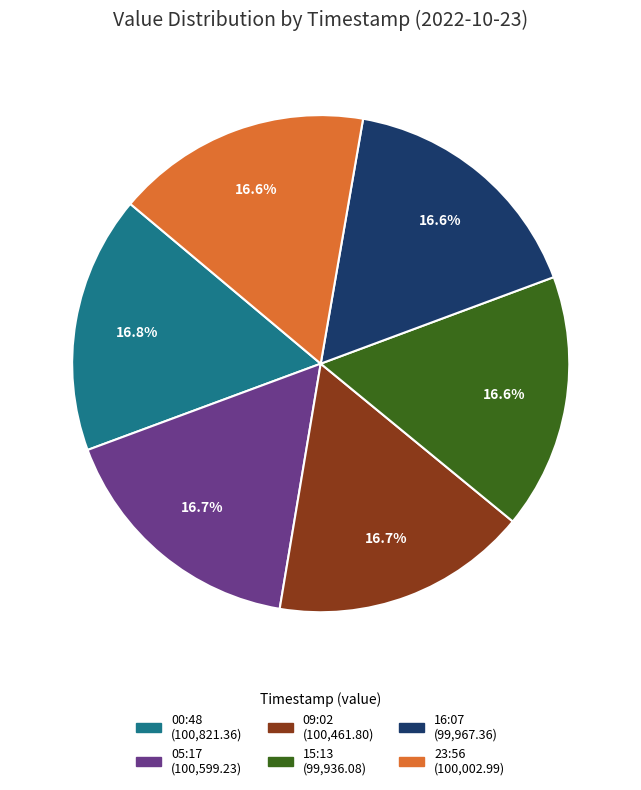

Does any single category account for the majority?

No